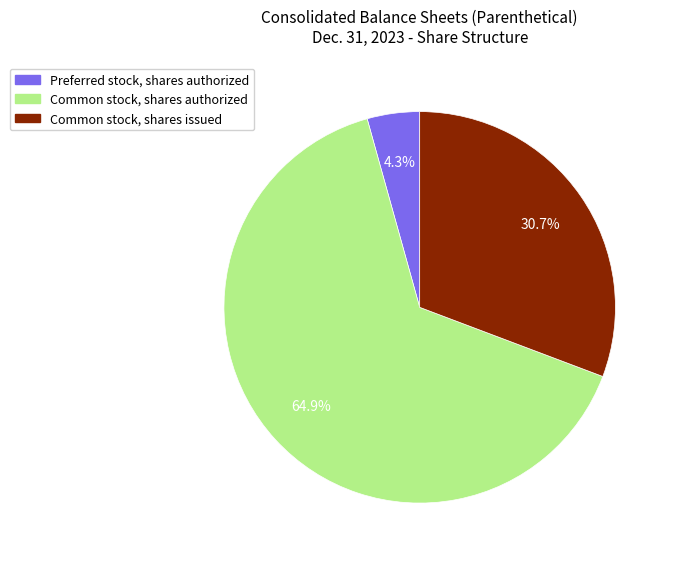

What is the largest slice in the pie chart?

Common stock, shares authorized